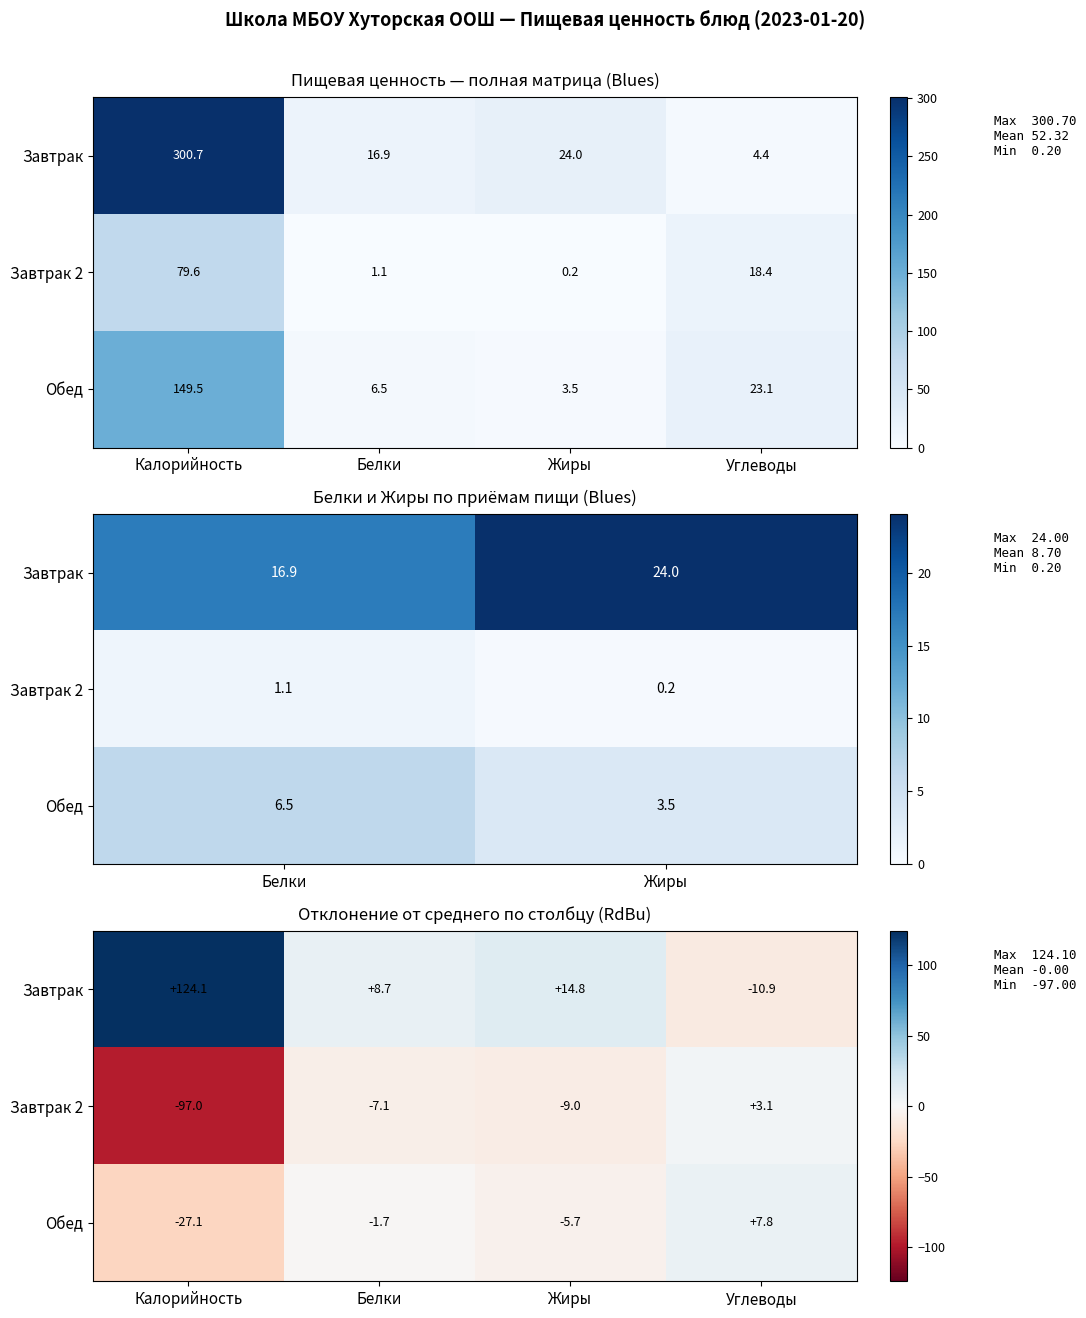

Is the value of Завтрак at Калорийность greater than the value of Обед at Жиры?

Yes